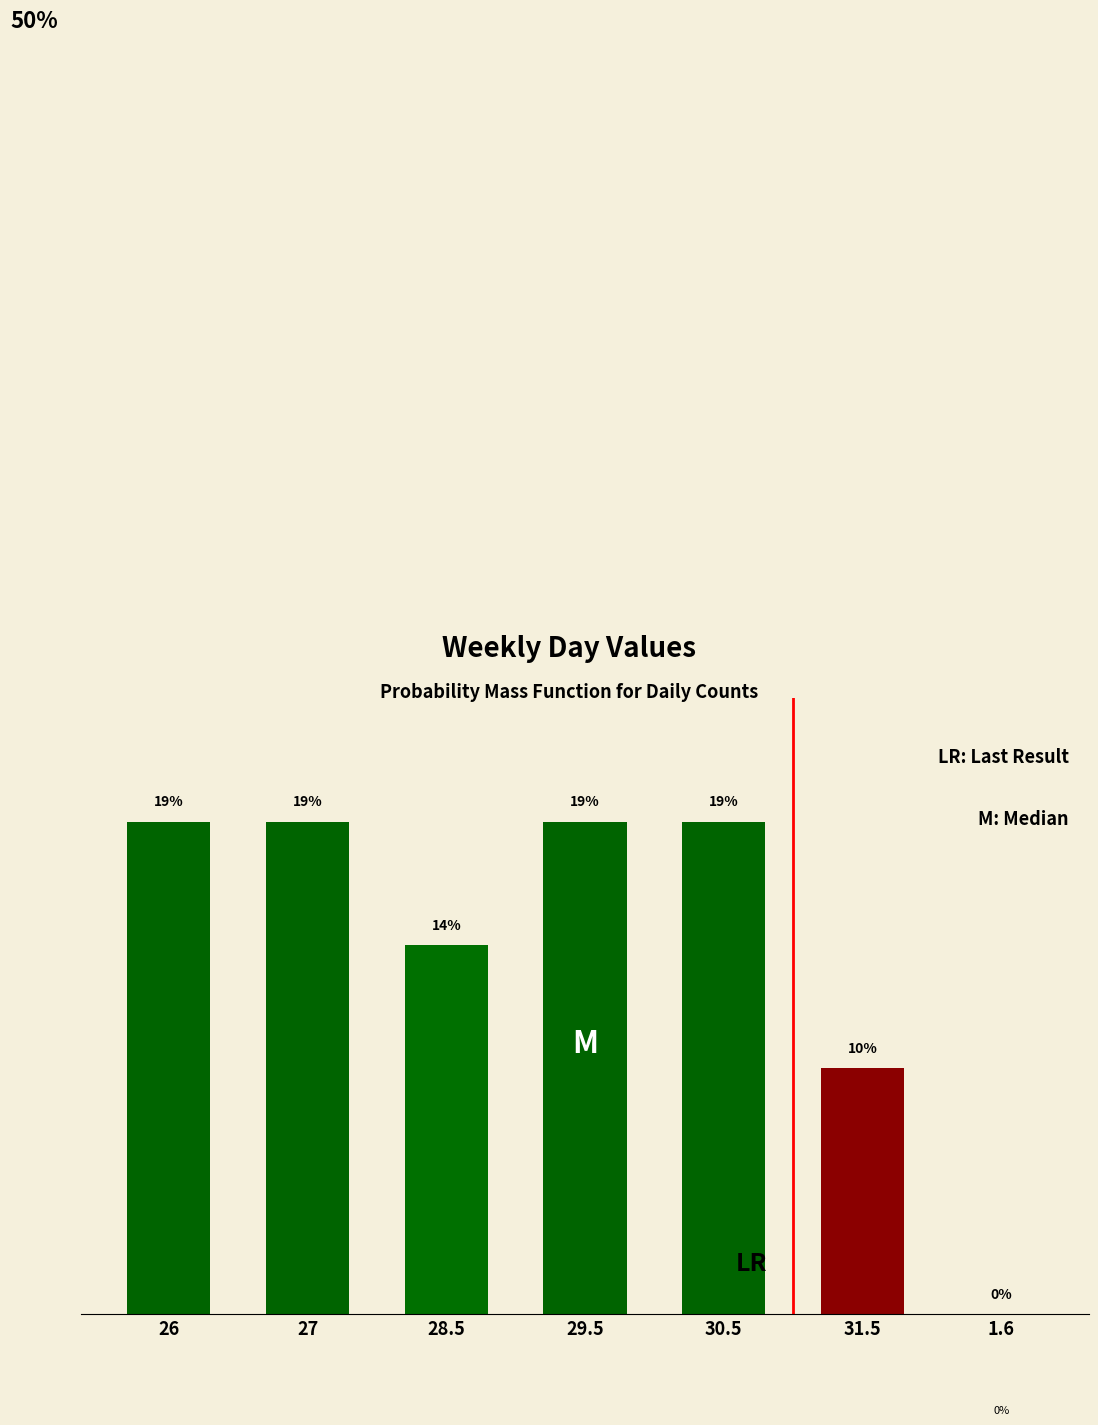

Are the bars horizontal?

No